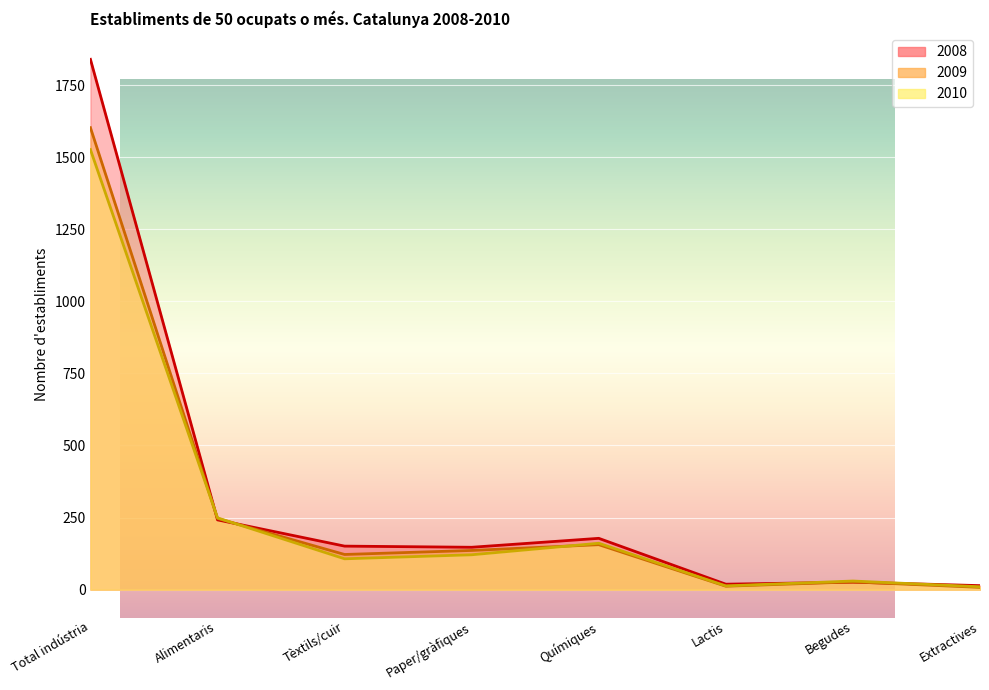

After their last crossing, which series has the higher values: 2010 or 2008?

2008